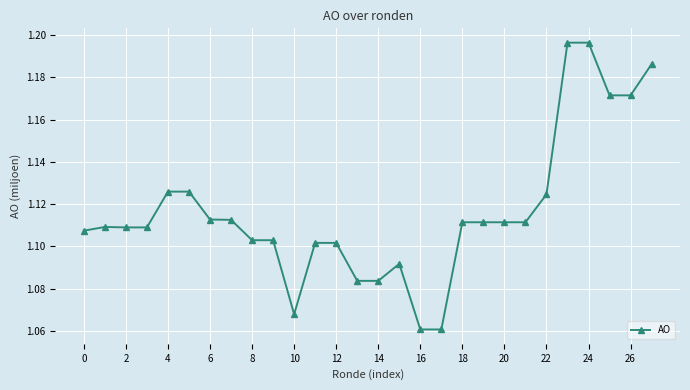

True or false: the data has more than 1 interior local peaks.

True